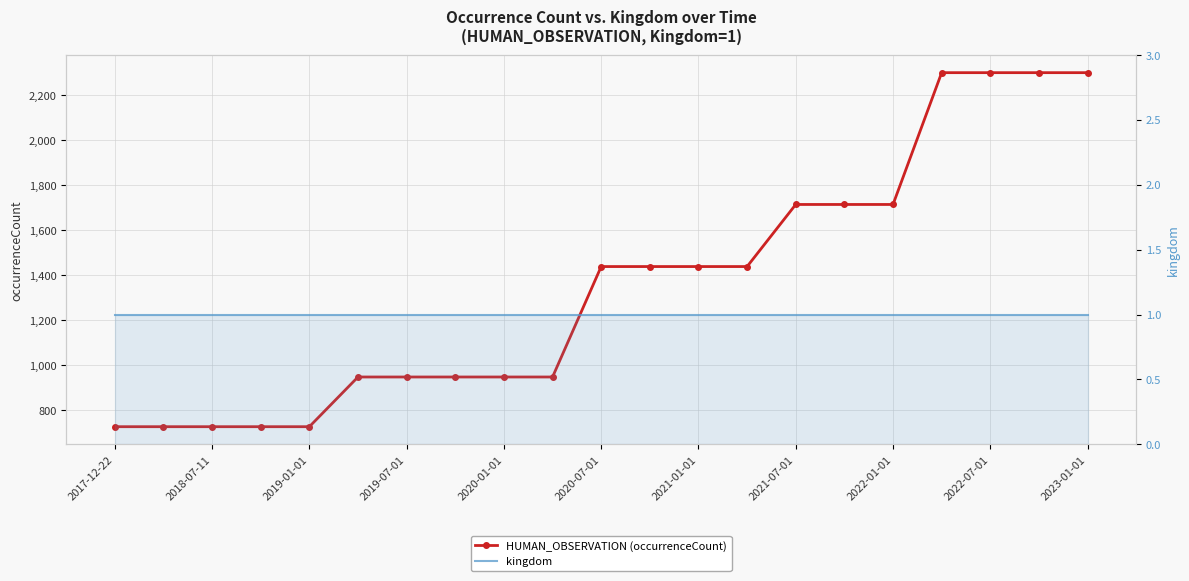

How many lines are shown in the chart?

2